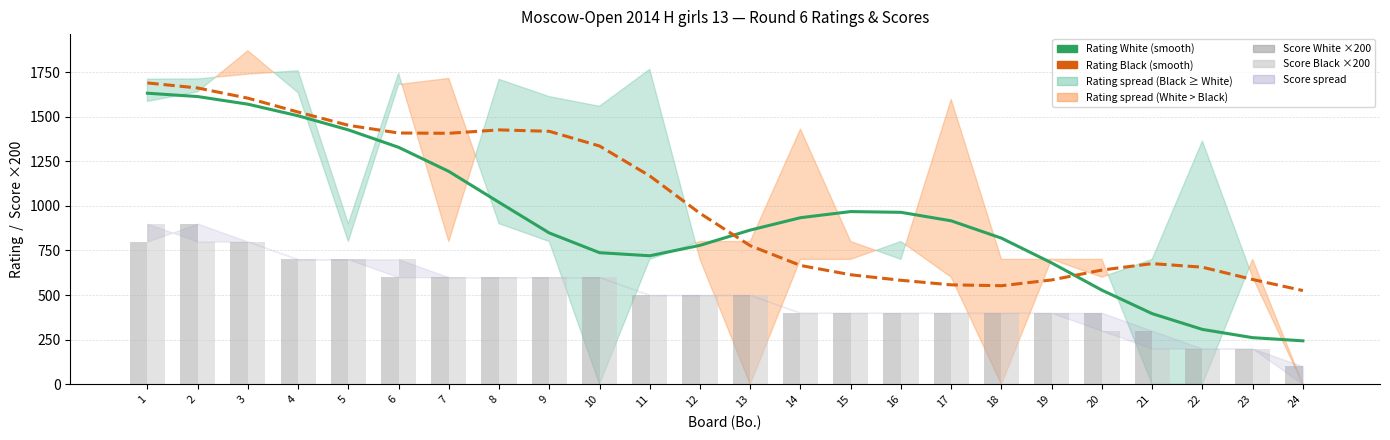

What is the highest value of the Score_Black (×200) series?

900.0